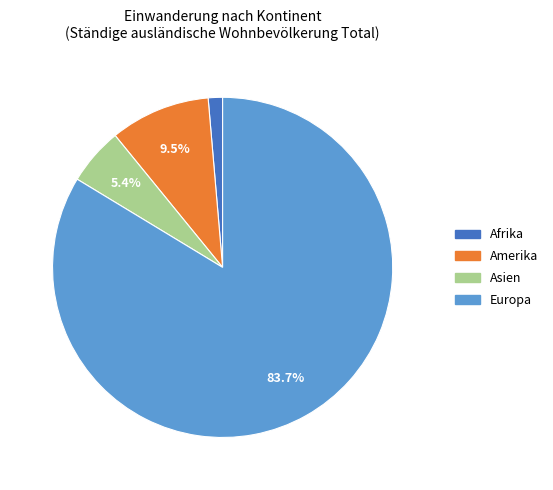

To the nearest percent, what percentage of the pie is Afrika?

1%